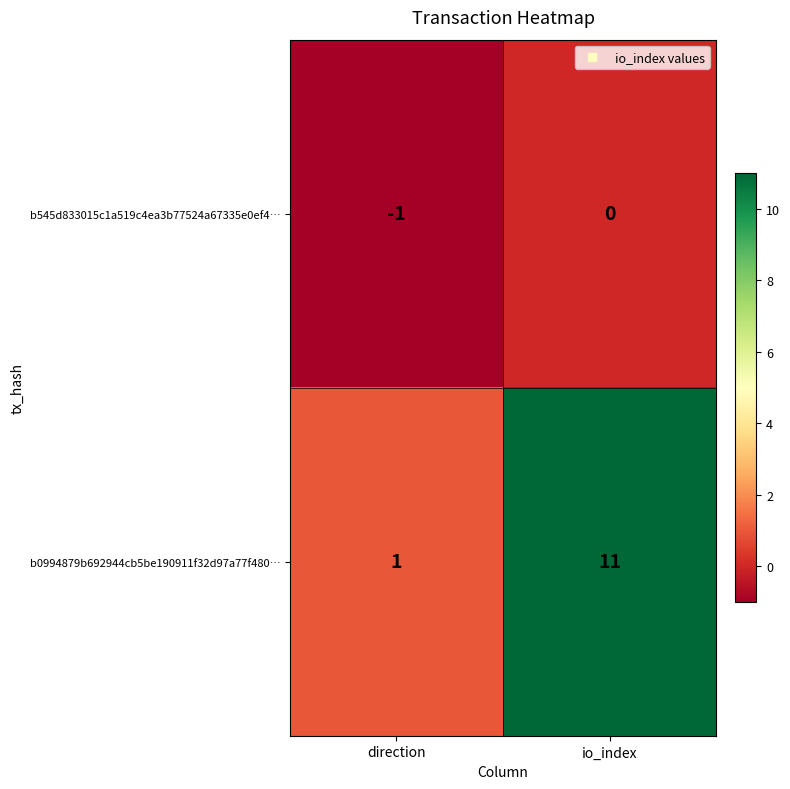

Rank the series at direction from lowest to highest value.

b545d833015c1a519c4ea3b77524a67335e0ef4…, b0994879b692944cb5be190911f32d97a77f480…